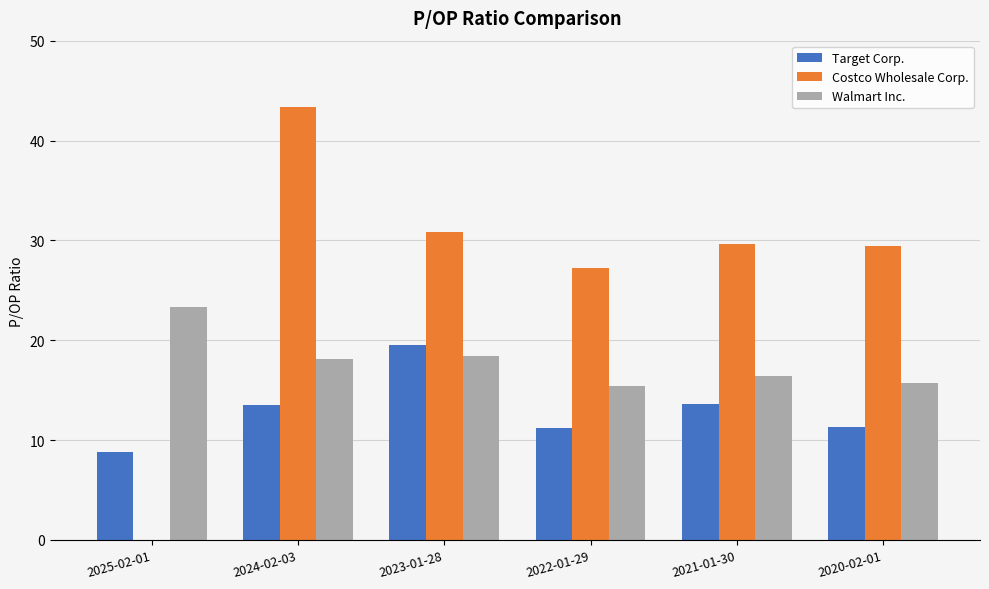

Between 2023-01-28 and 2022-01-29, which series saw the biggest shift?

Target Corp.